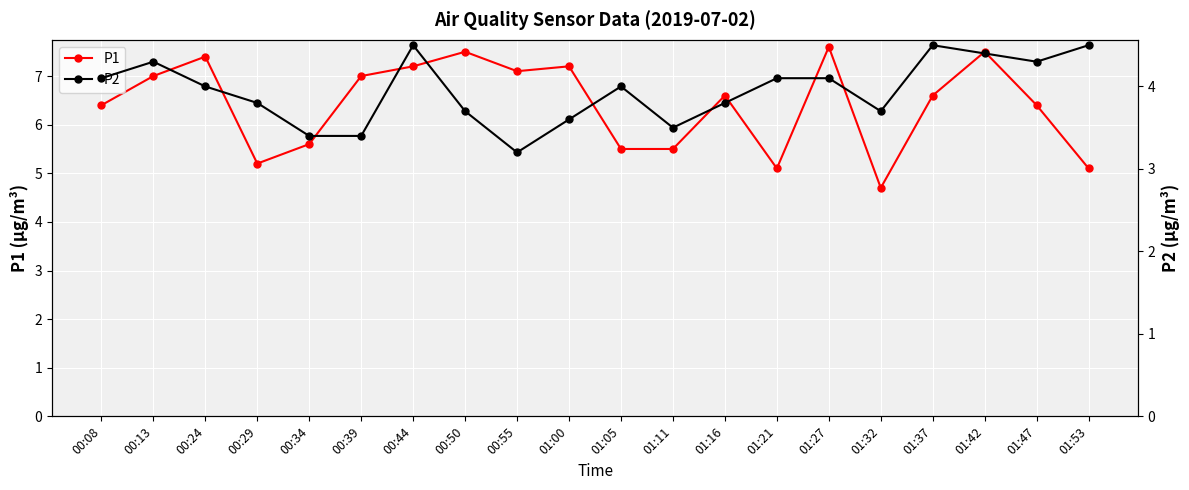

At 01:42, list the series in order from largest to smallest.

P1, P2